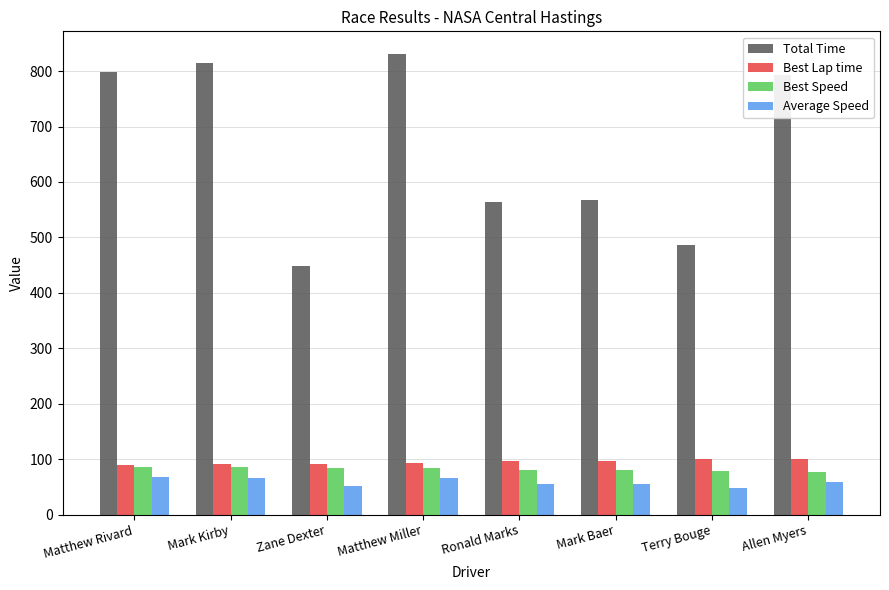

What are all the series names shown in the legend?

Total Time, Best Lap time, Best Speed, Average Speed